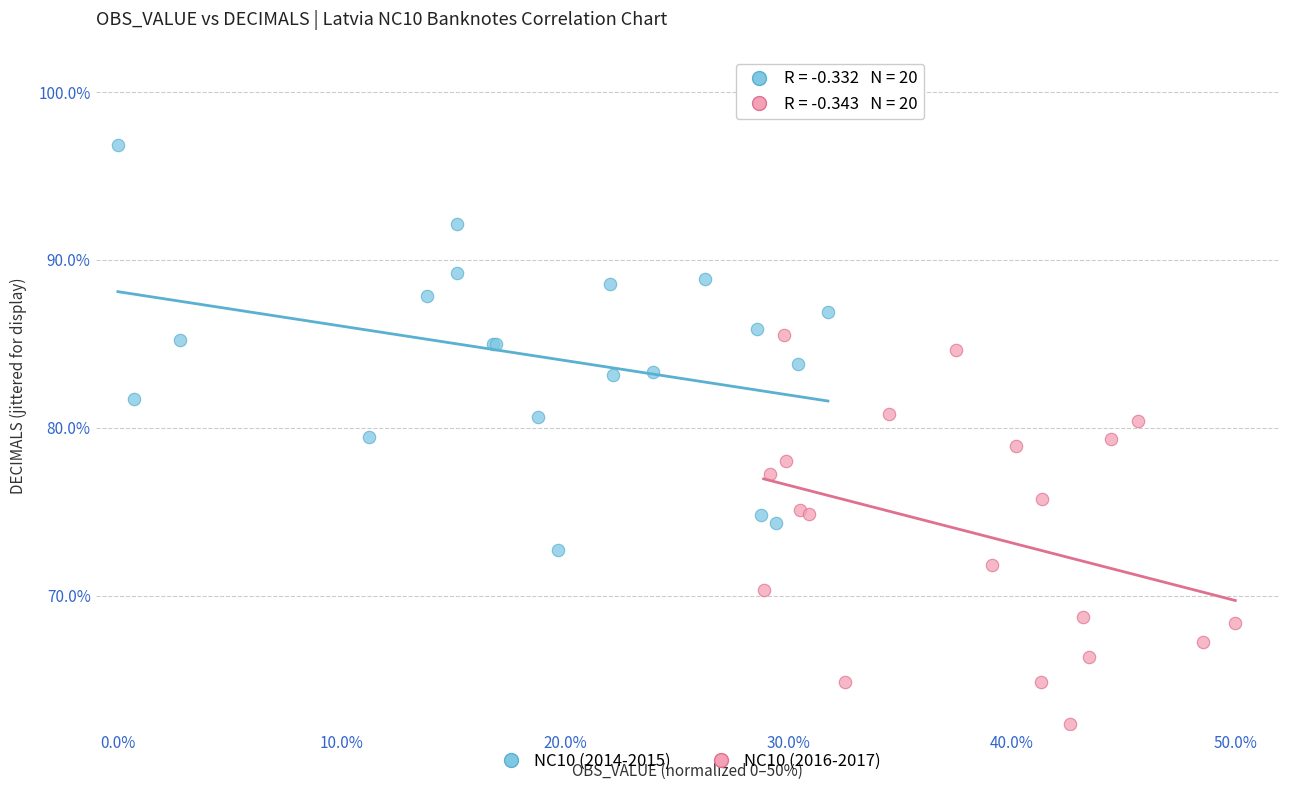

Which series has the largest Y range (max minus min)?

NC10 (2014-2015)